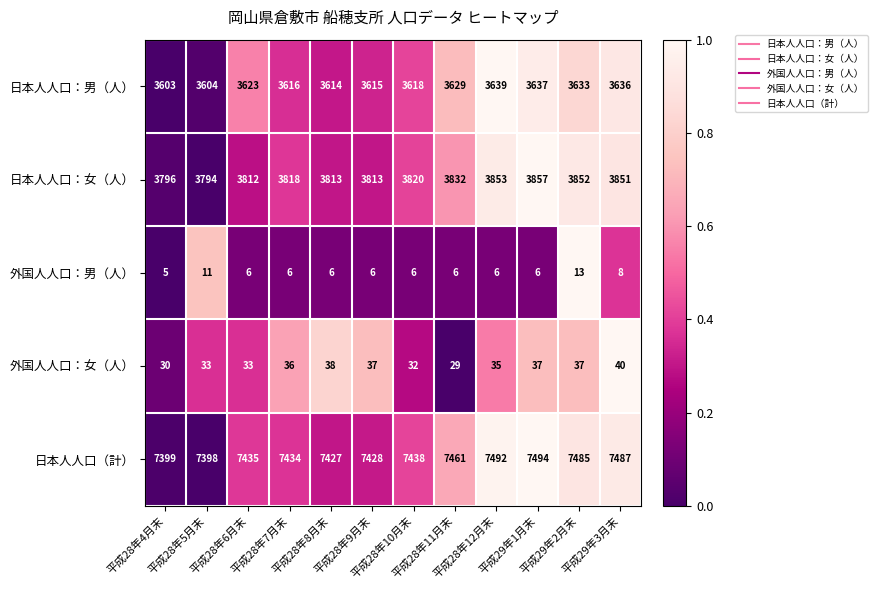

What is the highest value of the 日本人人口：女（人） series?

3857